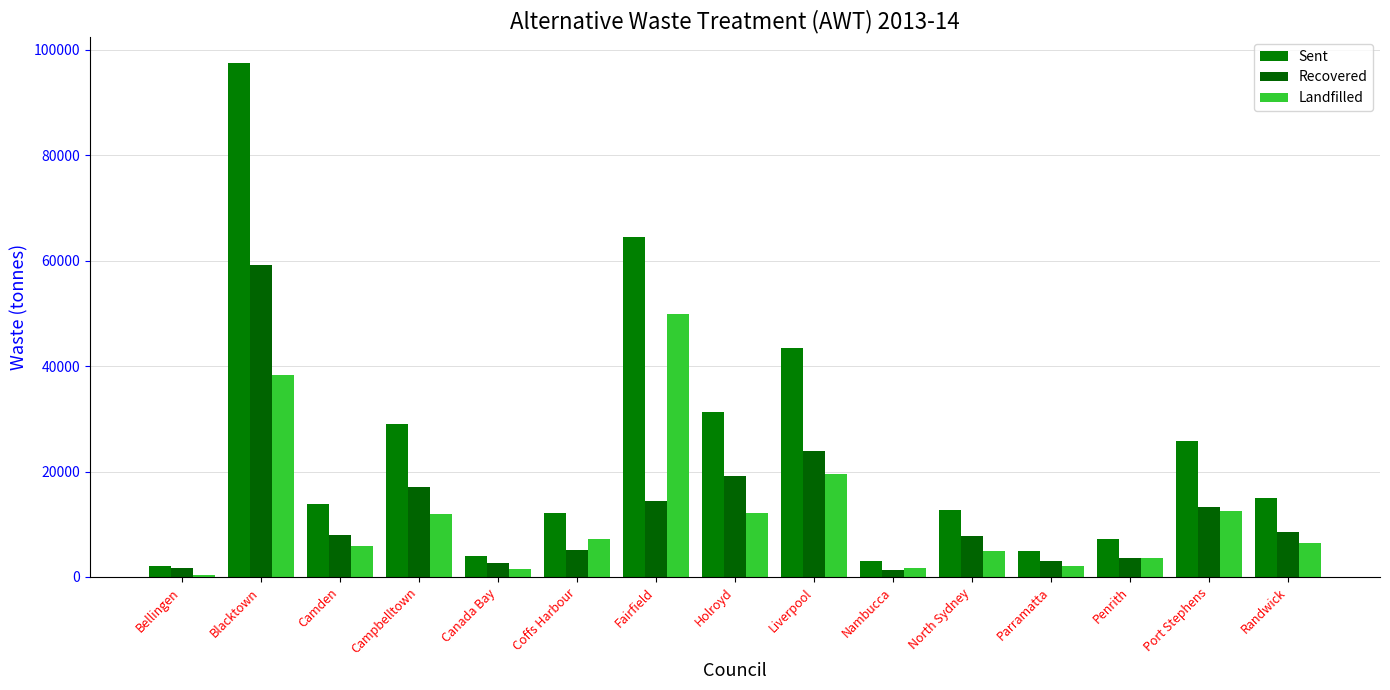

Between Bellingen and Camden, which series saw the biggest shift?

Sent